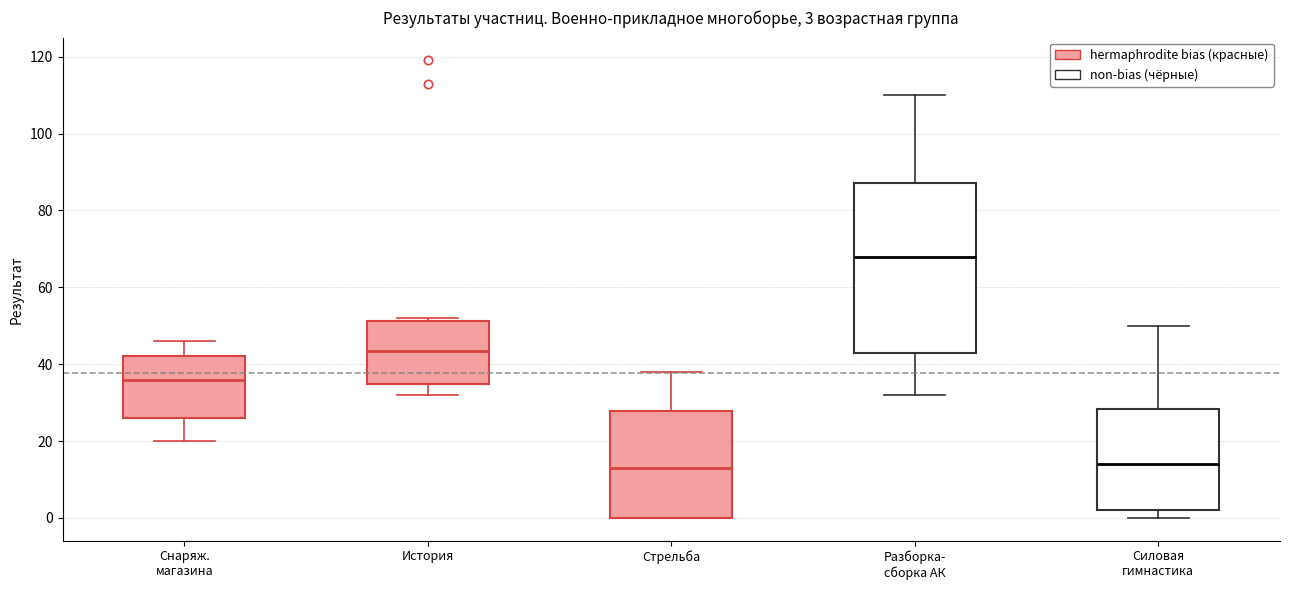

Comparing the boxes themselves (not the whiskers), which one is the tallest?

Разборка- сборка АК